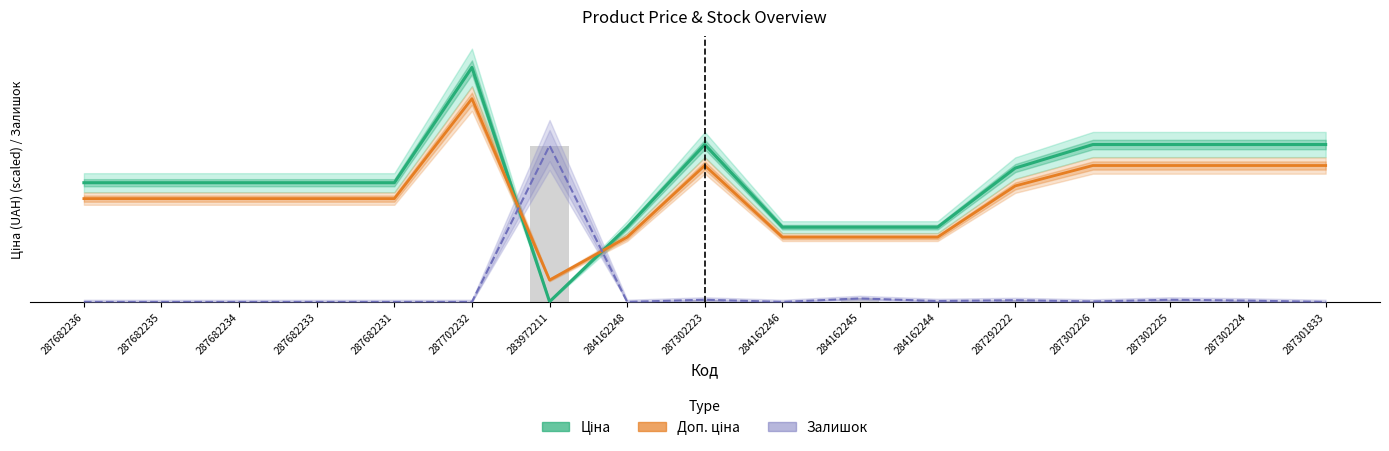

Reading left to right, transcribe all the data shown in this chart.

Ціна: 274.5	274.5	274.5	274.5	274.5	540.0	0.6	172.1	362.4	172.1	172.1	172.1	308.2	362.4	362.4	362.4	362.4
Доп. ціна: 237.9	237.9	237.9	237.9	237.9	468.0	50.4	149.1	314.1	149.1	149.1	149.1	267.1	314.1	314.1	314.1	314.1
Залишок (trend): 0.0	0.0	0.0	0.0	0.0	0.0	360.0	0.0	5.0	0.0	8.0	2.0	4.0	1.0	5.0	3.0	0.0
Залишок: 0.0	0.0	0.0	0.0	0.0	0.0	360.0	0.0	5.0	0.0	8.0	2.0	4.0	1.0	5.0	3.0	0.0